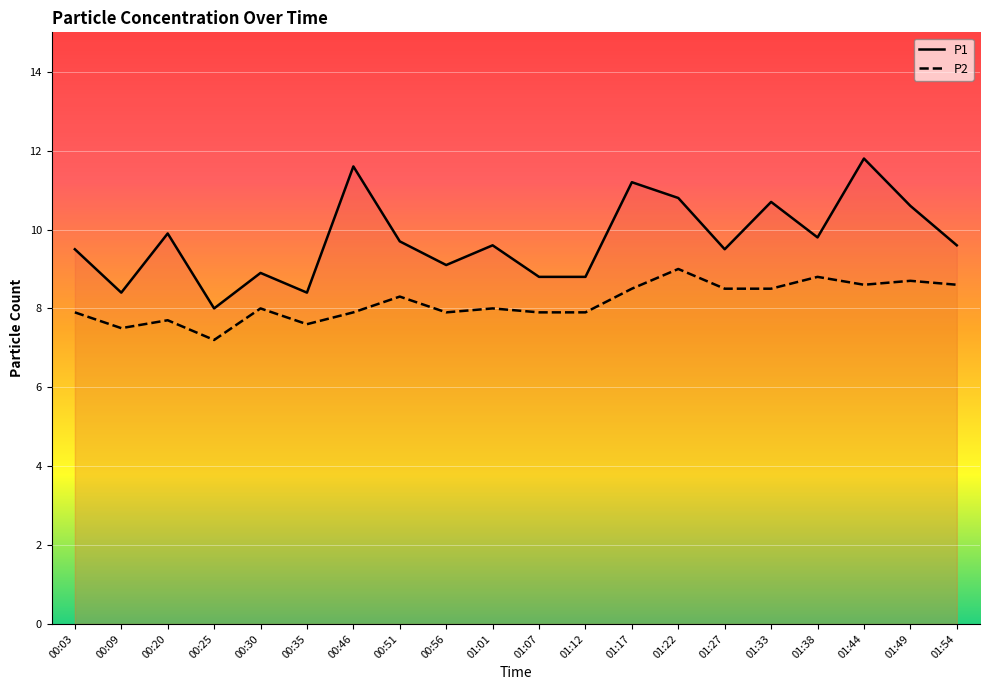

Which has a higher value, 00:46 or 01:54?

00:46